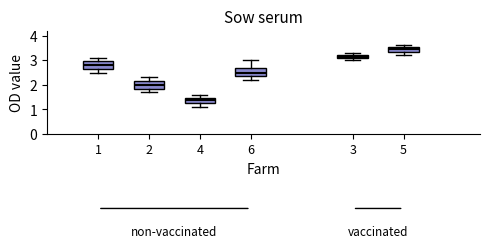

Which box has the highest median line?

5